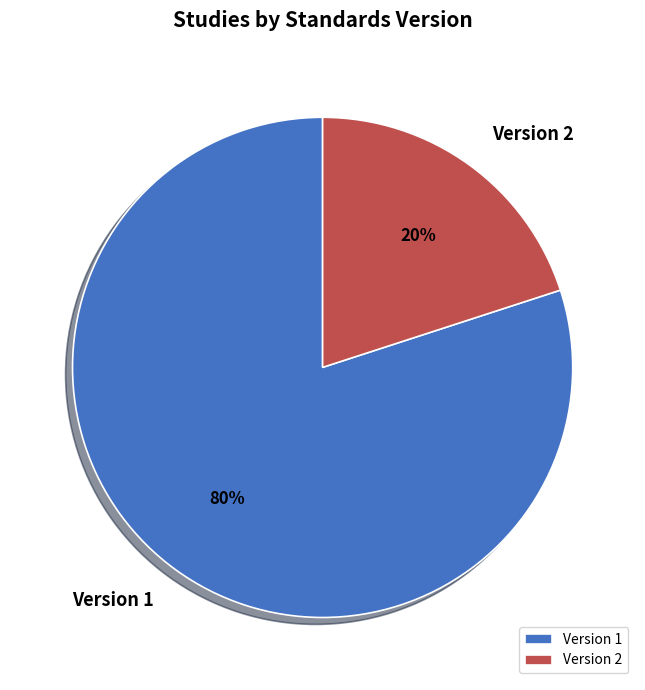

Rank the categories by value from lowest to highest.

Version 2, Version 1